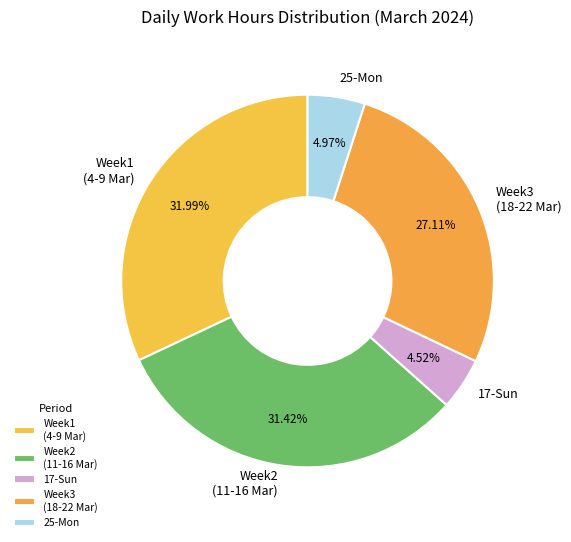

Does 17-Sun account for over 50% of the chart?

No